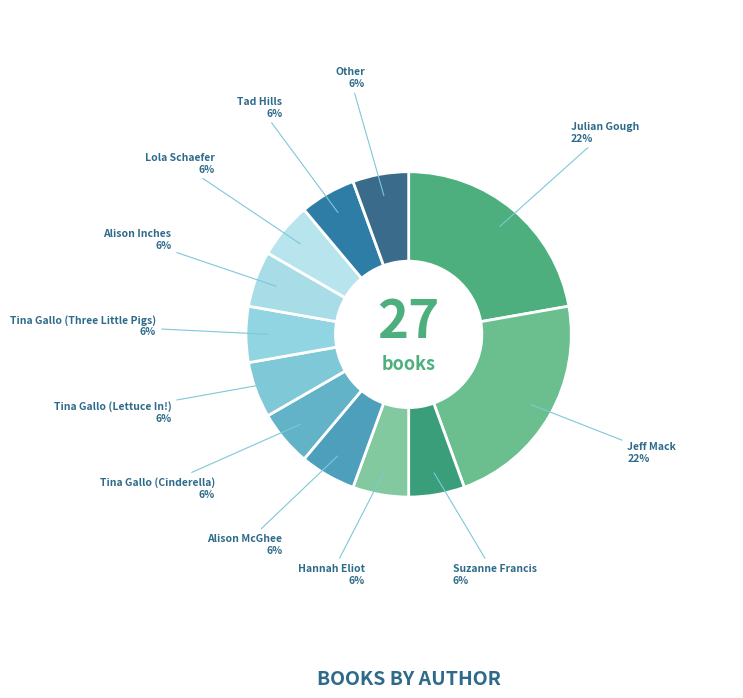

How many segments does this pie chart have?

12